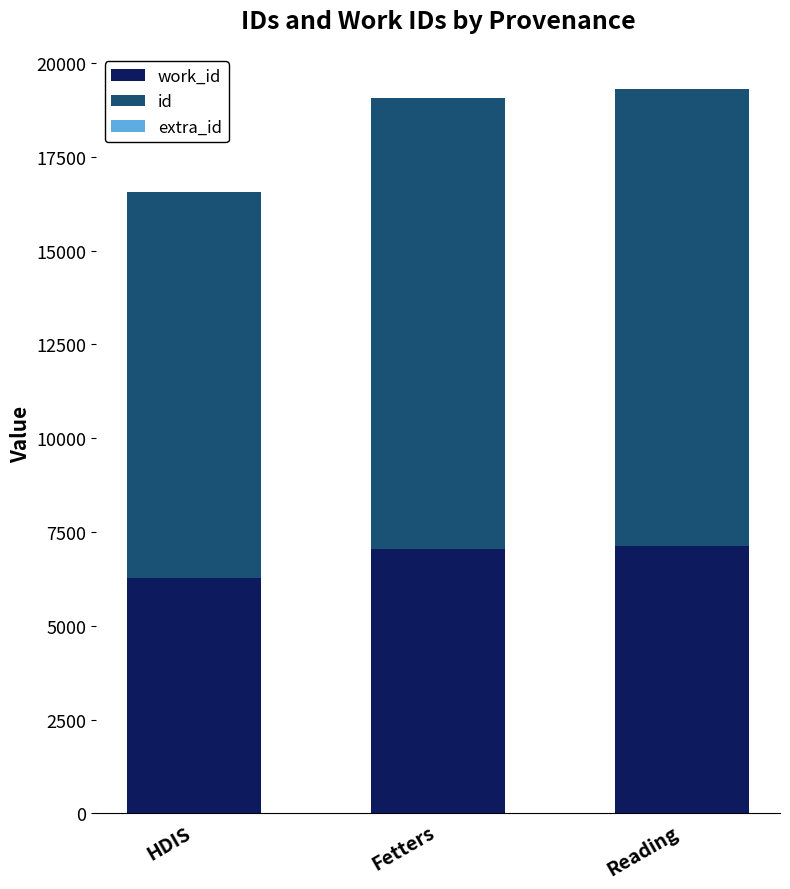

What is the total value across all series at Fetters?

19075